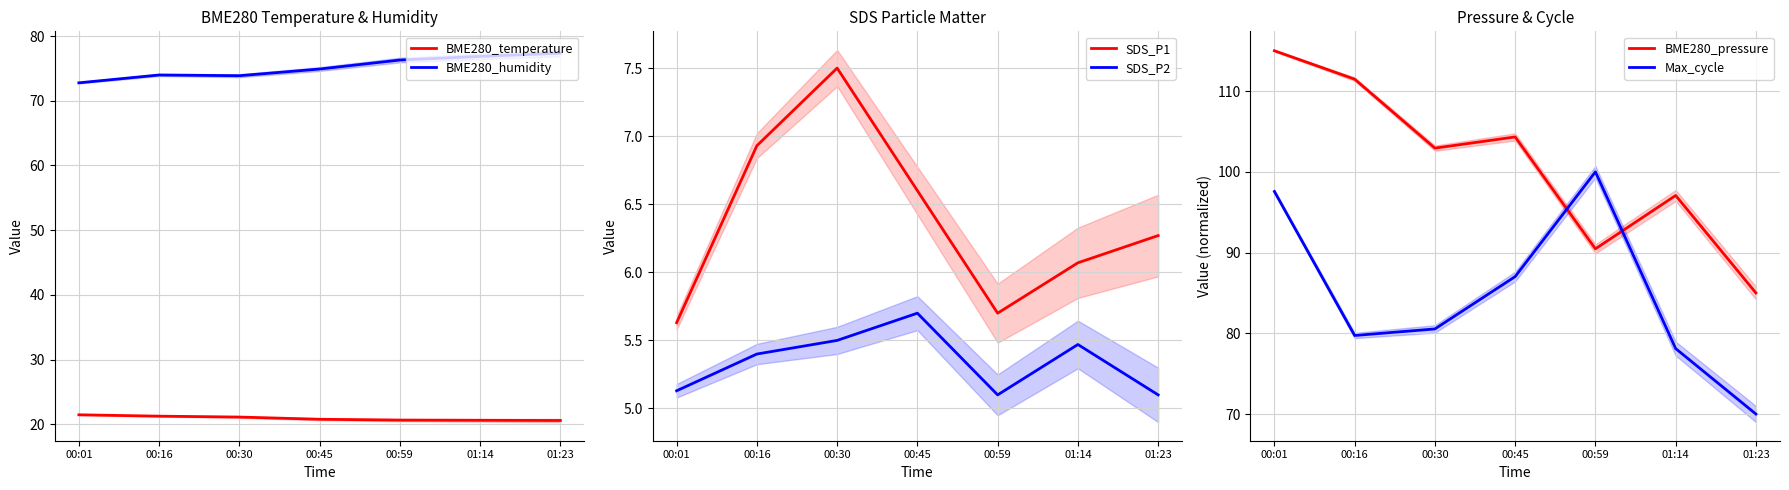

True or false: SDS_P2 has more than 0 points higher than both neighbors.

True